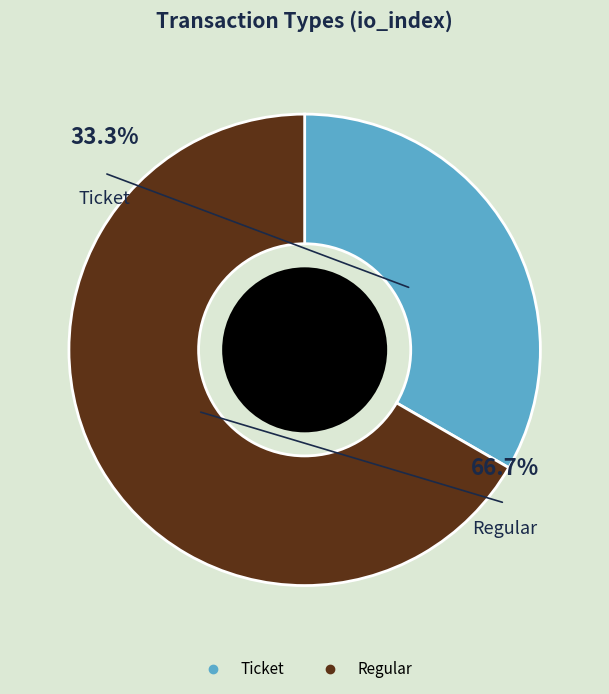

To the nearest percent, what is the combined percentage of Regular and Ticket?

100%